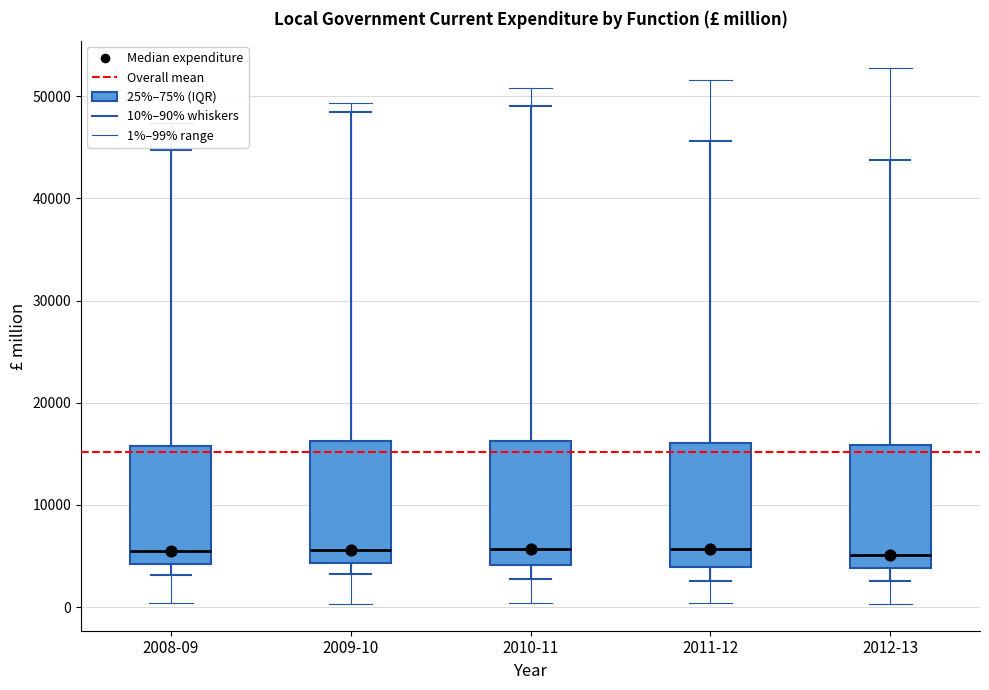

Reading left to right, transcribe this box plot: for each box, give where its median line is, the range the box spans, and where its two whiskers end, as read against the y-axis. The values are not printed on the chart, so give them approximately, as read against the axis.

2008-09: median 5000, box 4000 to 16000, whiskers 3000 to 45000
2009-10: median 6000, box 4000 to 16000, whiskers 3000 to 49000
2010-11: median 6000, box 4000 to 16000, whiskers 3000 to 49000
2011-12: median 6000, box 4000 to 16000, whiskers 3000 to 46000
2012-13: median 5000, box 4000 to 16000, whiskers 3000 to 44000